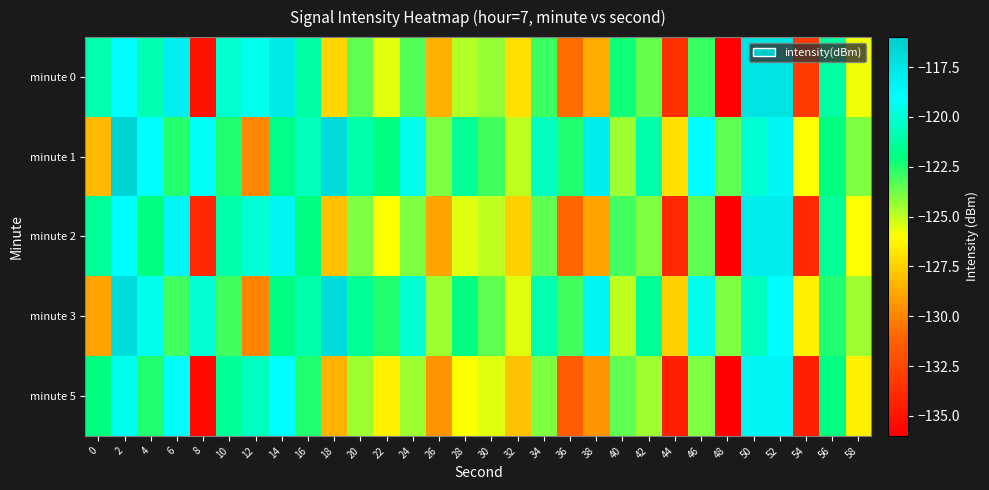

Which has a higher value, 14 or 8?

14